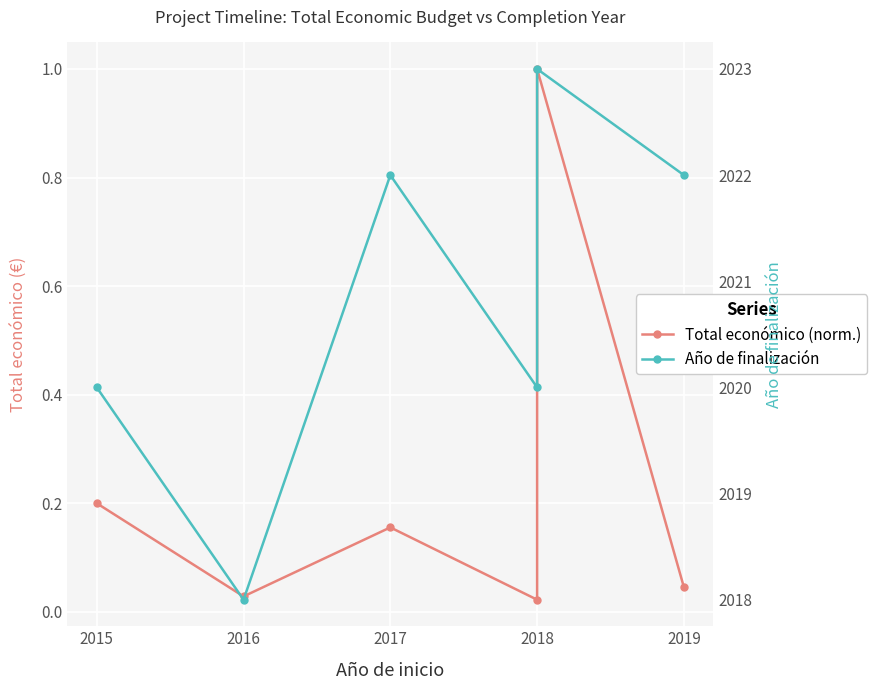

What is the minimum value for Año de finalización?

2018.0